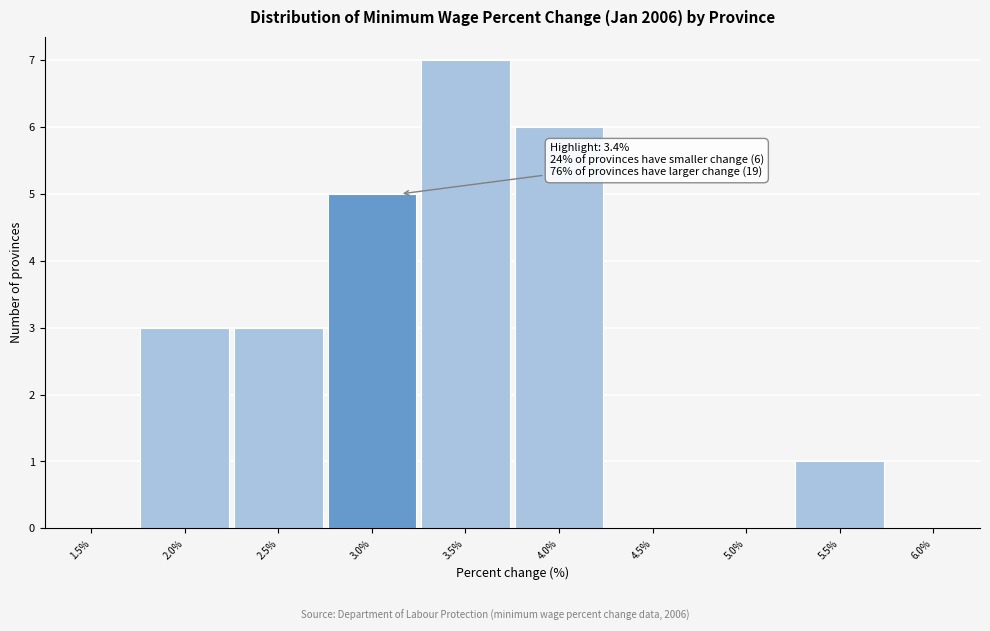

Reading left to right, extract all data points from this chart.

1.5%=0	2.0%=3	2.5%=3	3.0%=5	3.5%=7	4.0%=6	4.5%=0	5.0%=0	5.5%=1	6.0%=0